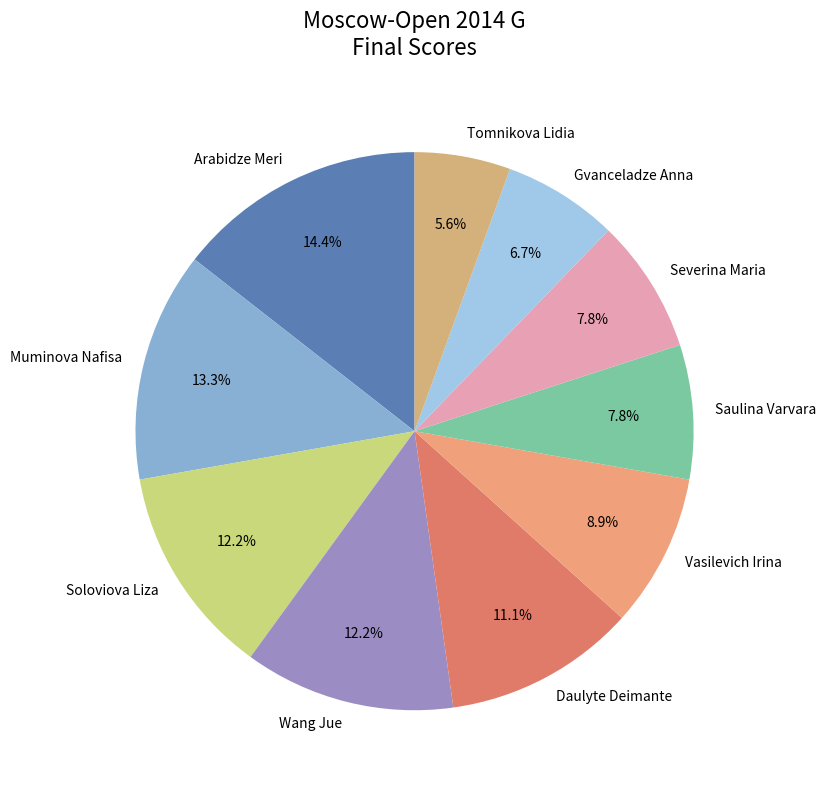

How many segments does this pie chart have?

10